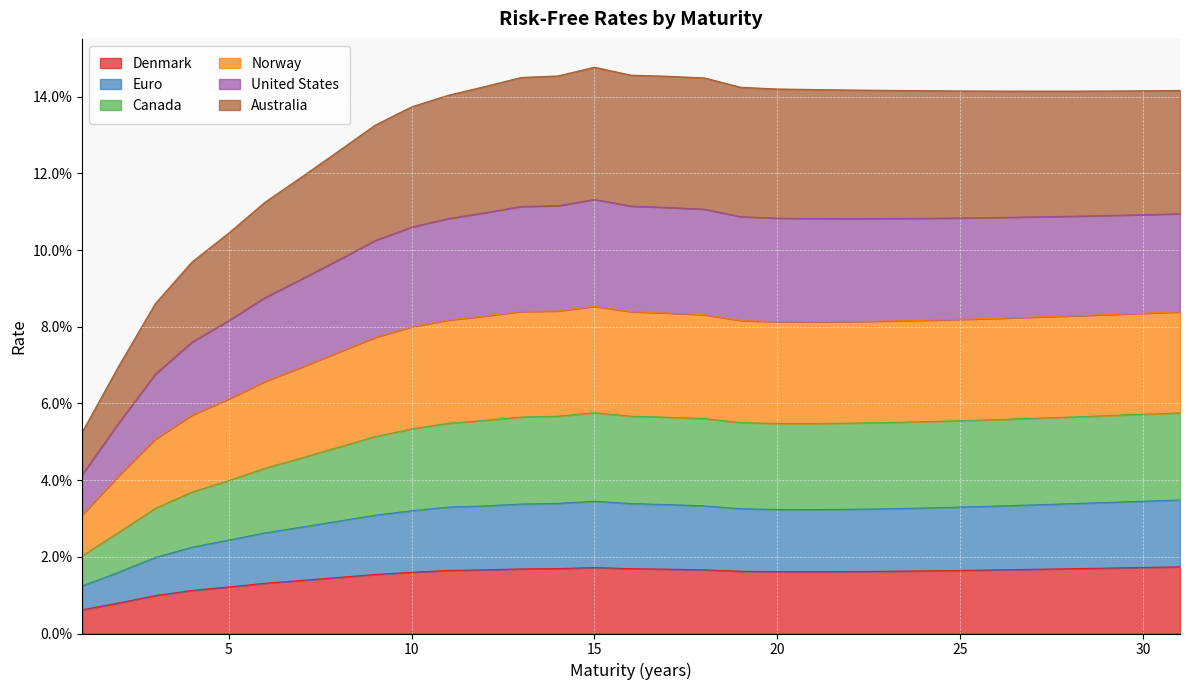

How many lines are shown in the chart?

6